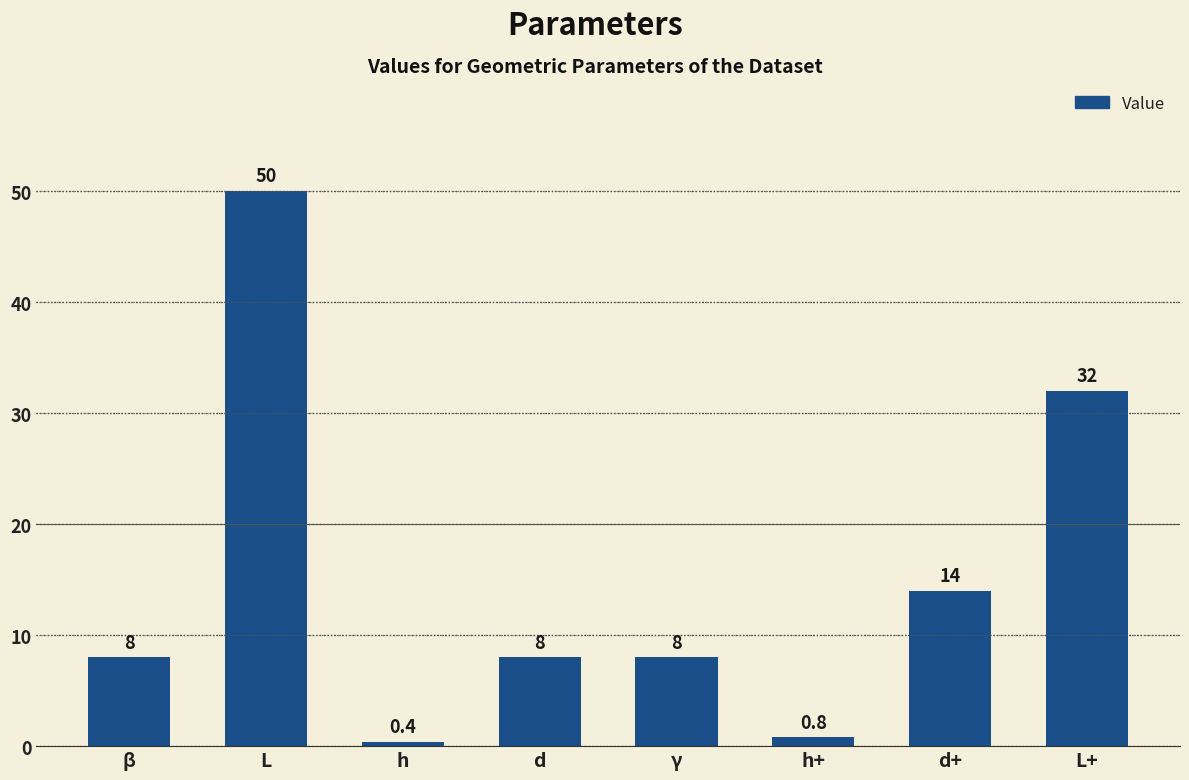

What is the greatest value displayed?

50.0